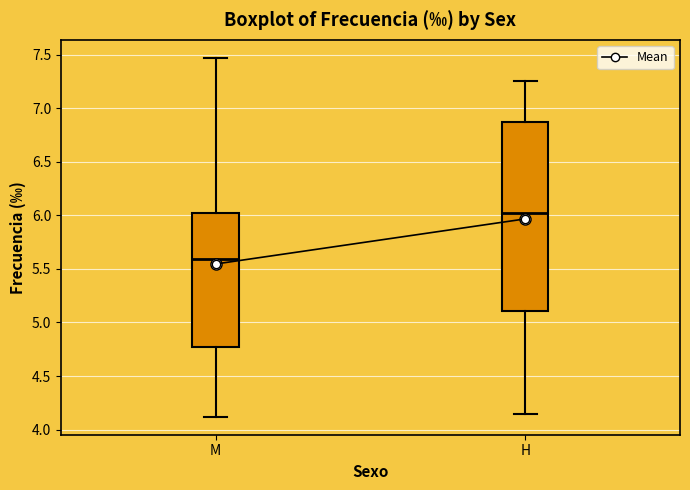

Where does the median line of the box for H sit on the y-axis? The values are not printed on the chart, so give them approximately, as read against the axis.

6.00